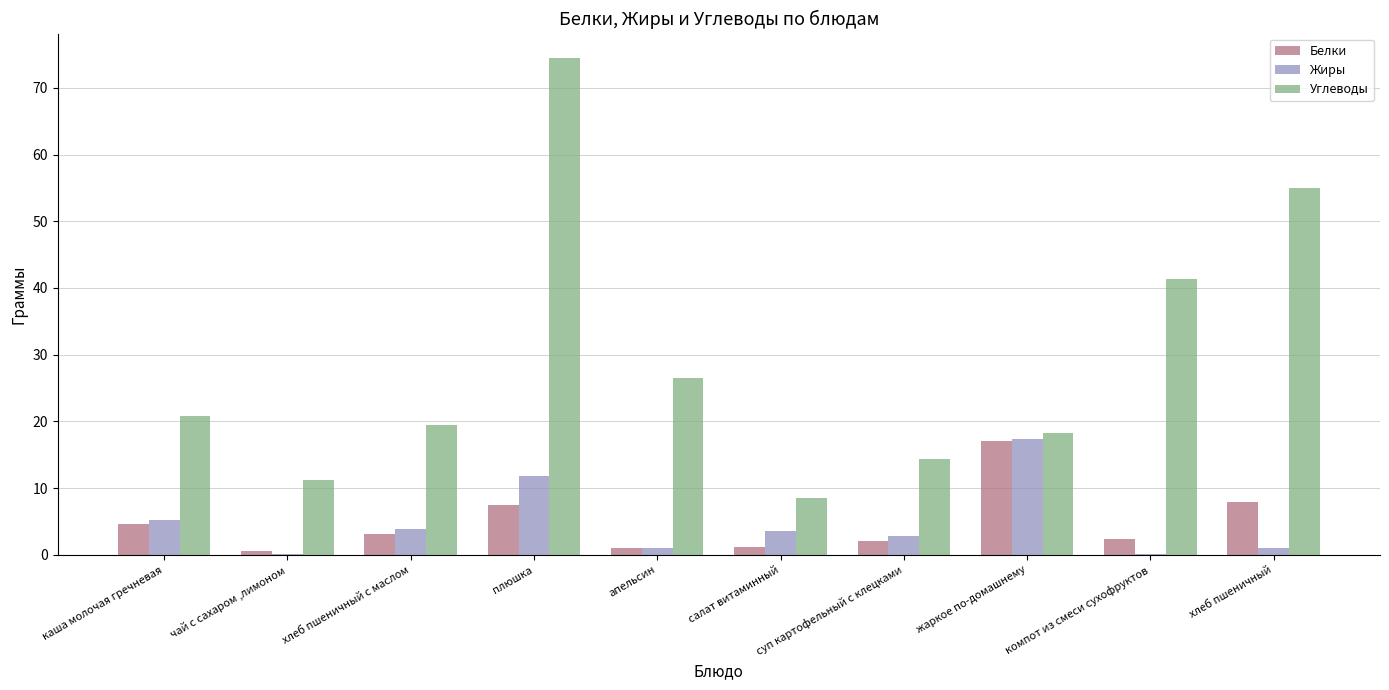

What is the sum of all Углеводы values?

290.0